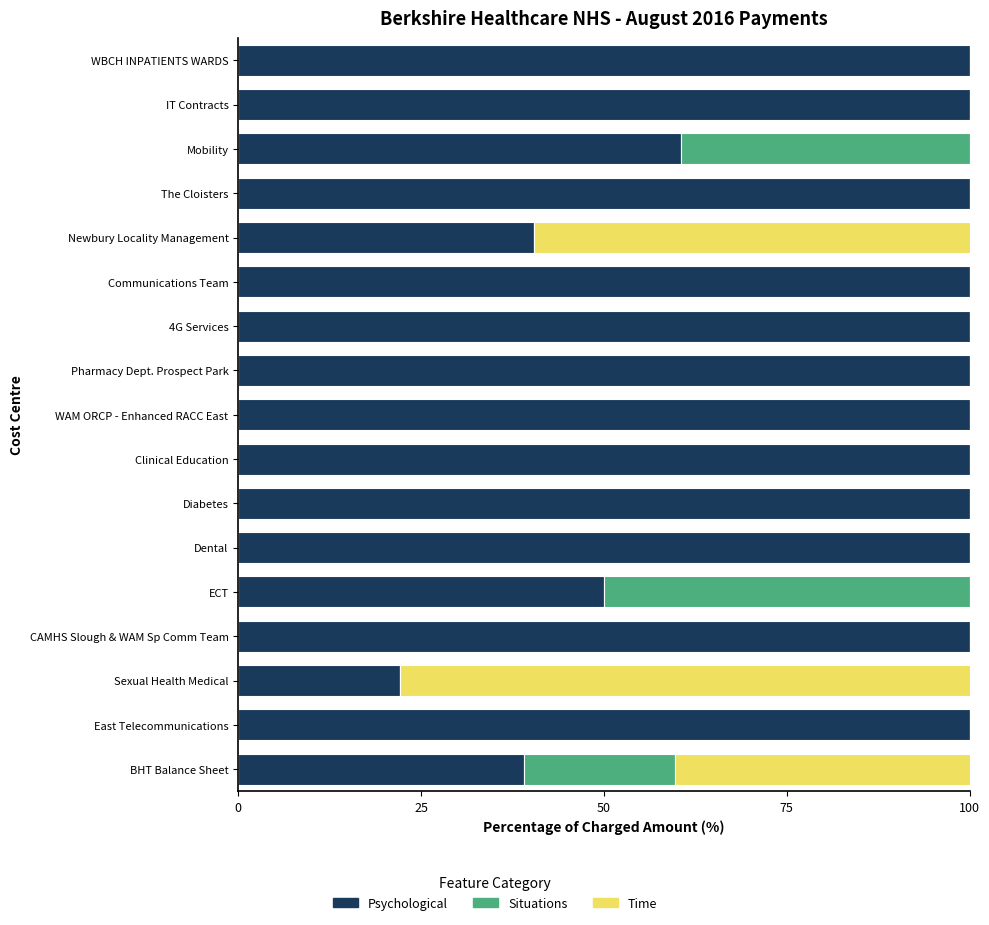

What value does the Psychological series have at Dental?

100.0